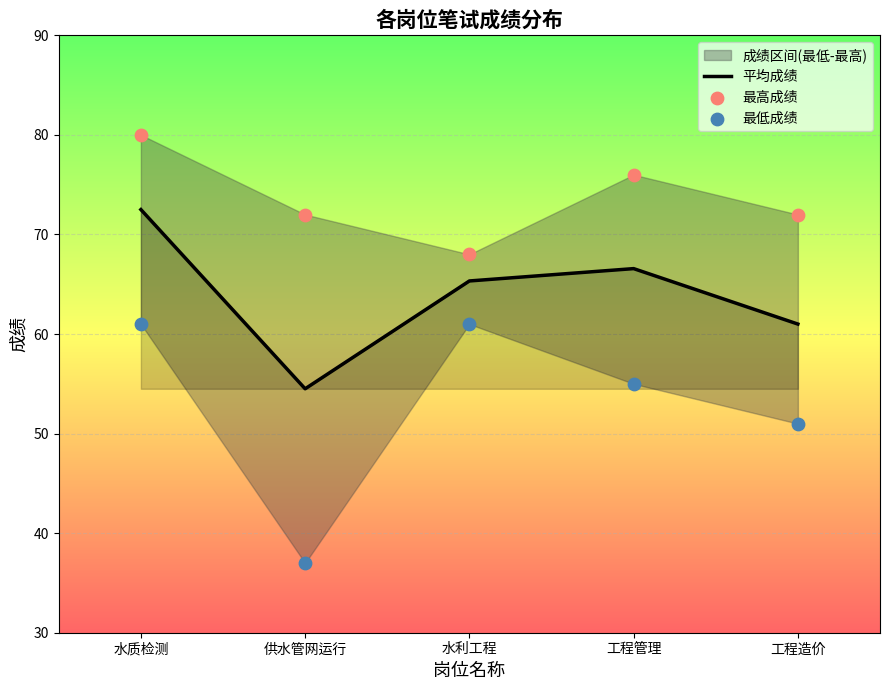

Which series has the largest total across all categories?

最高成绩